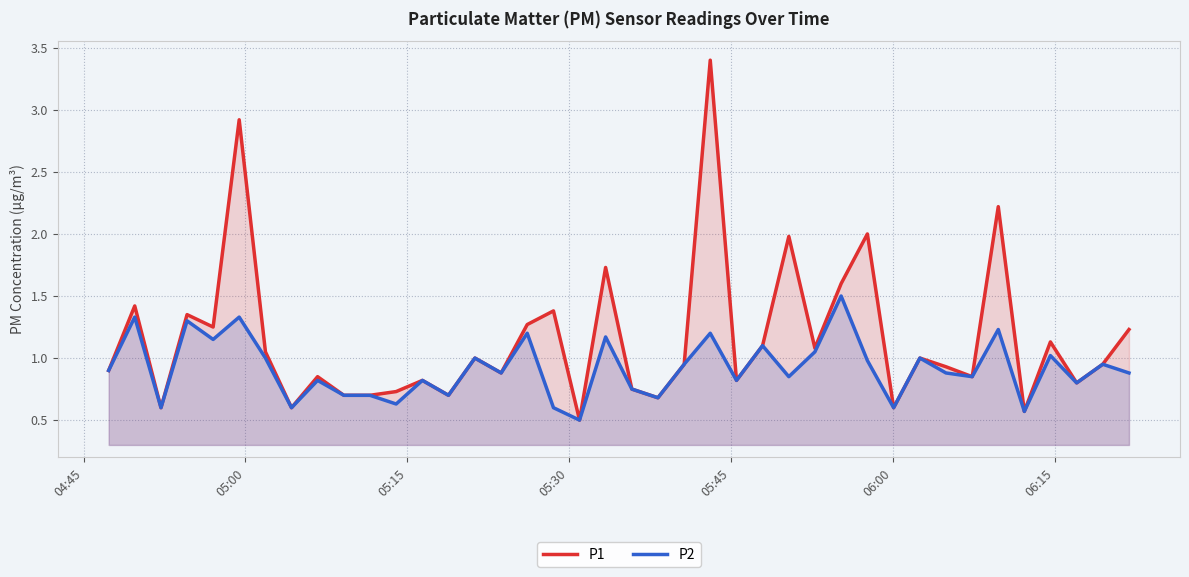

True or false: P2 and P1 cross at least once.

False